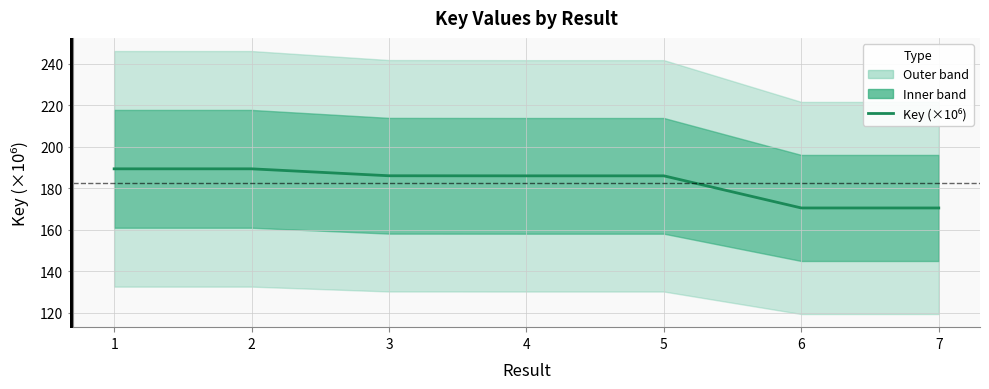

What is the smallest value displayed?

170.5